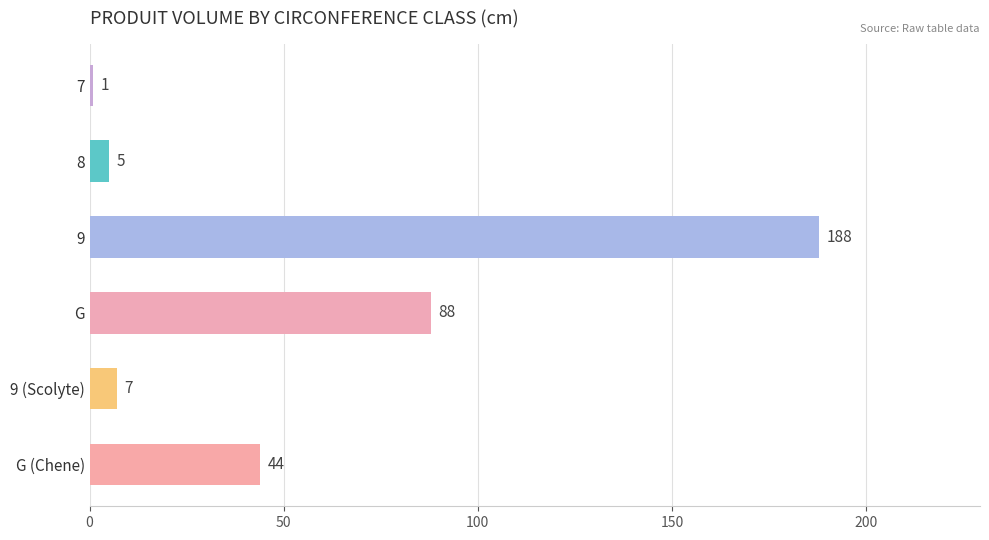

What position from the top is 9?

3